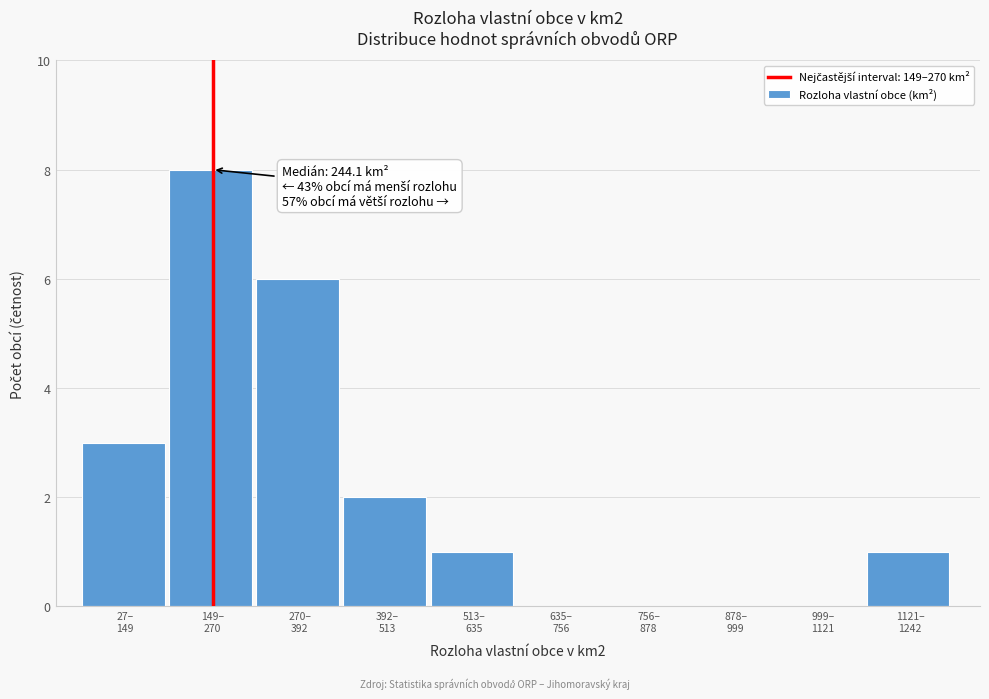

What is the sum of all values?

21